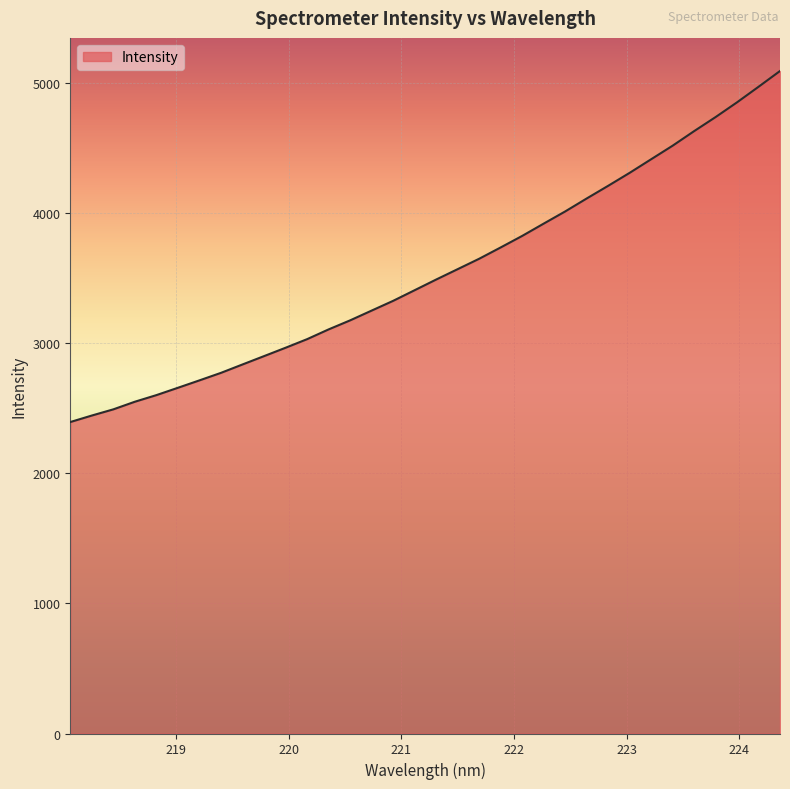

What is the difference between the maximum and minimum values?

2696.8